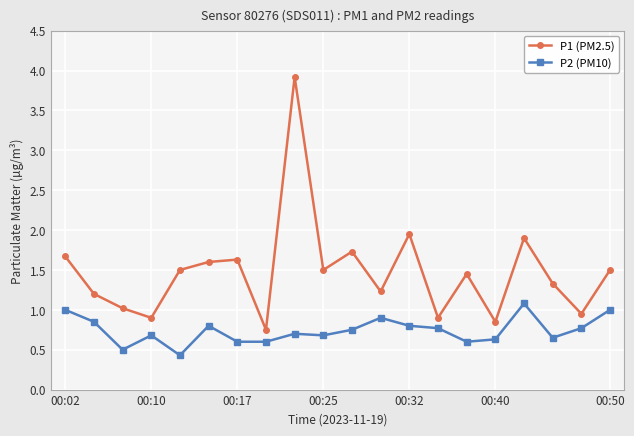

How many categories are shown in the chart?

20